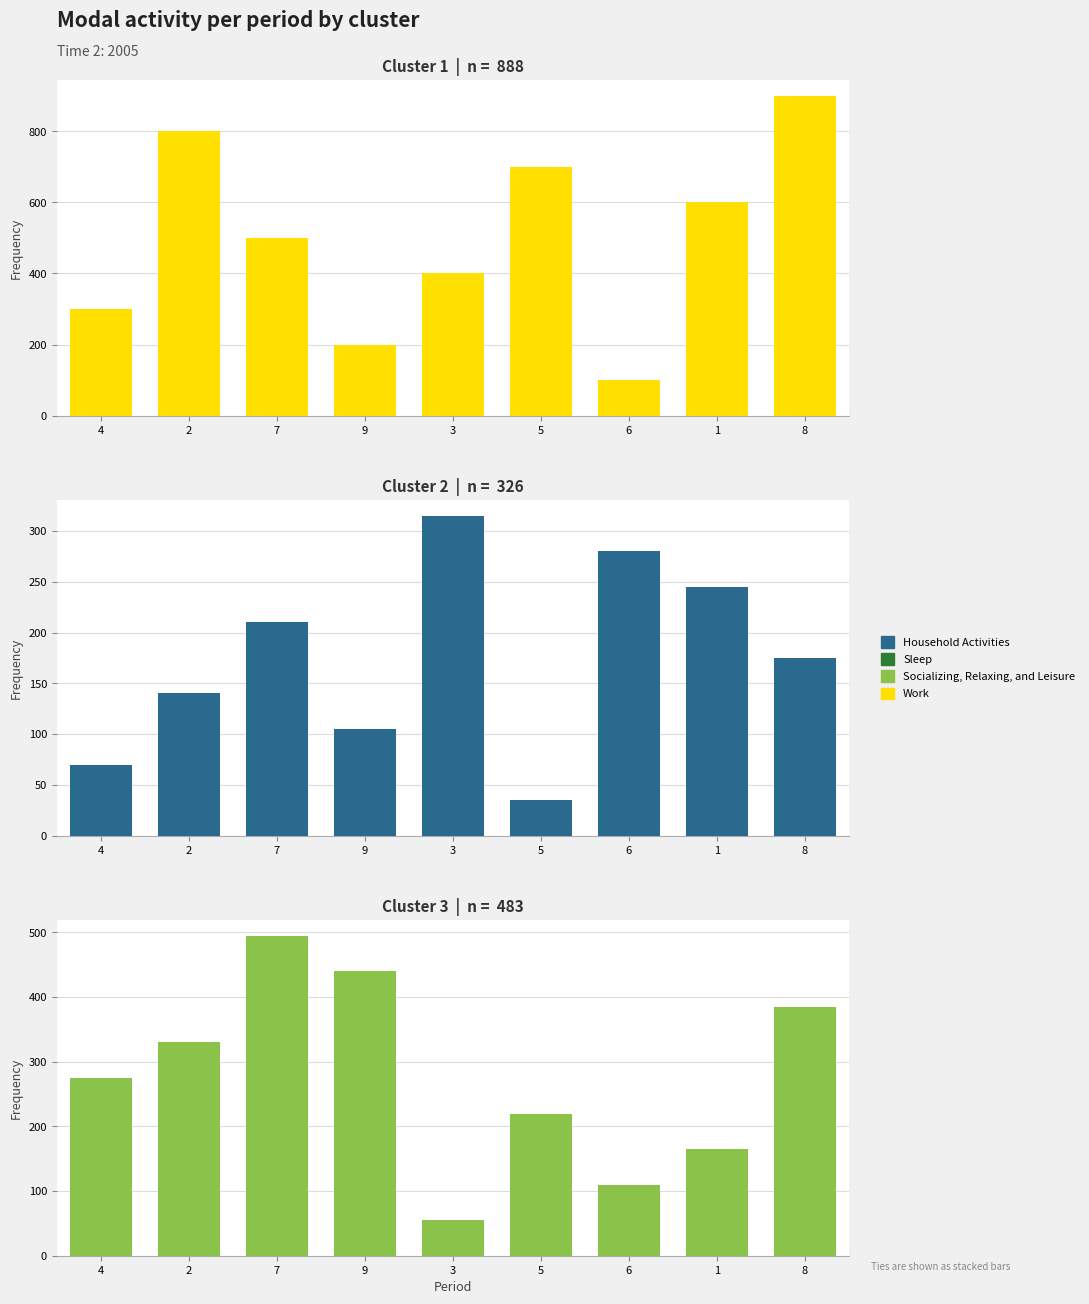

Which series changed the most between 2 and 7?

Work